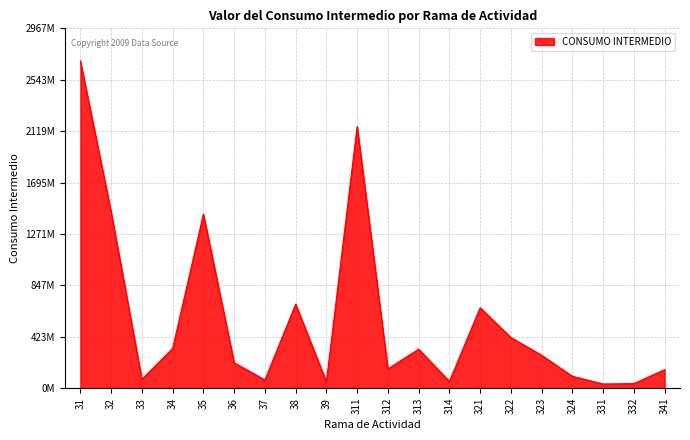

Between 314 and 33, which is larger?

33